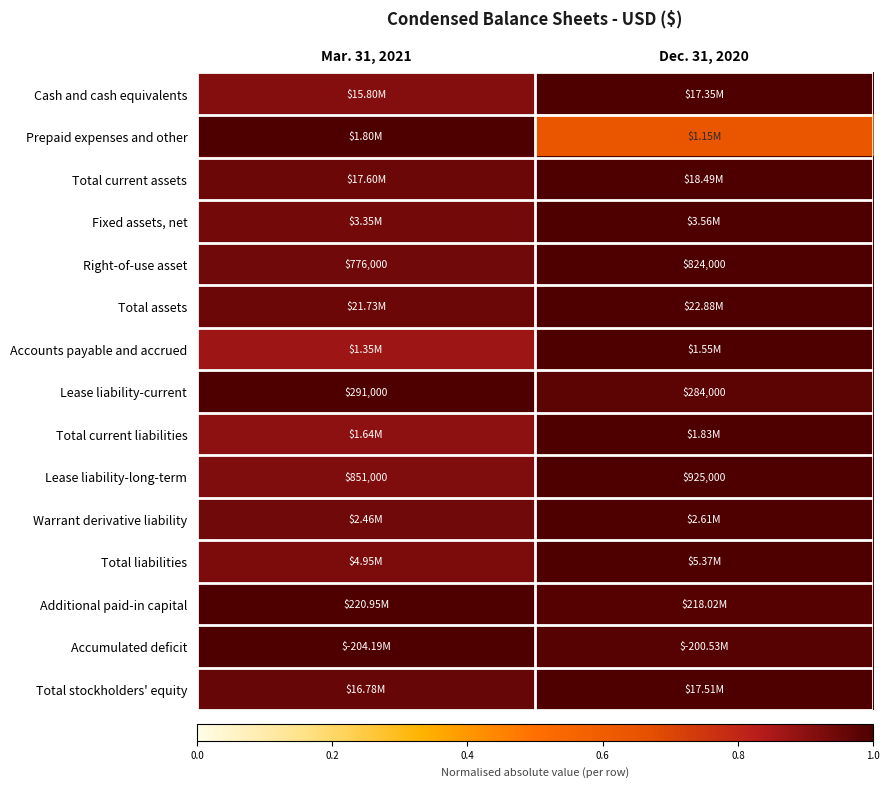

The Total assets series shows 0.4 at Mar. 31, 2021. True or false?

False